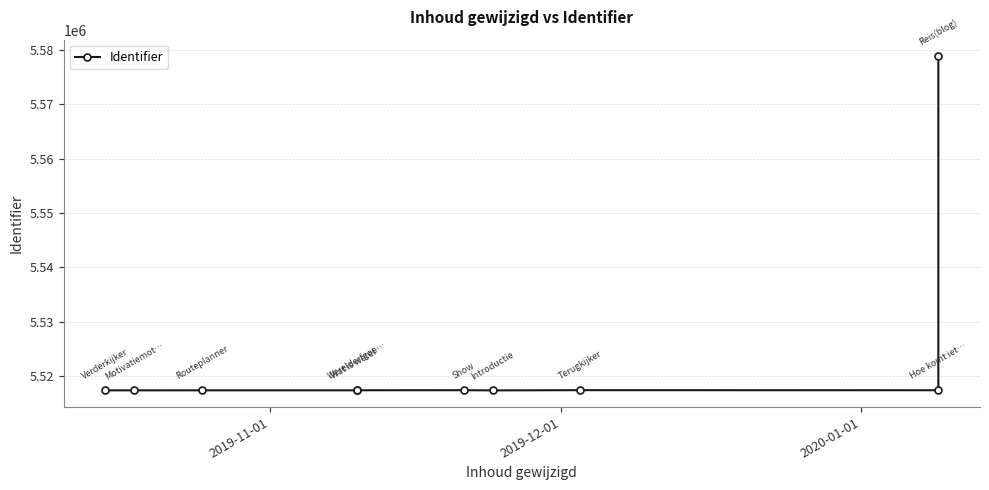

What is the difference between the second highest and second lowest values?

34